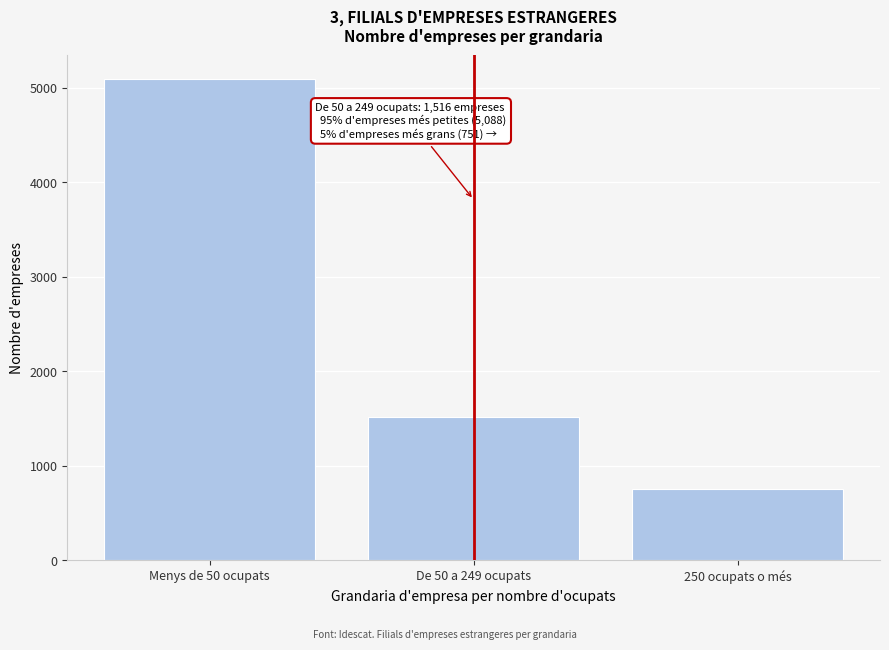

Reading left to right, transcribe all the data shown in this chart.

5088	1516	751